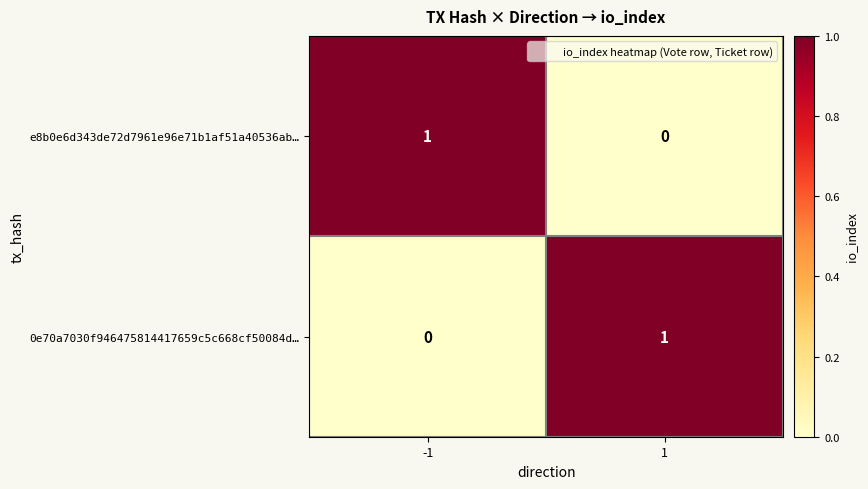

At 1, list the series in order from smallest to largest.

e8b0e6d343de72d7961e96e71b1af51a40536ab…, 0e70a7030f946475814417659c5c668cf50084d…